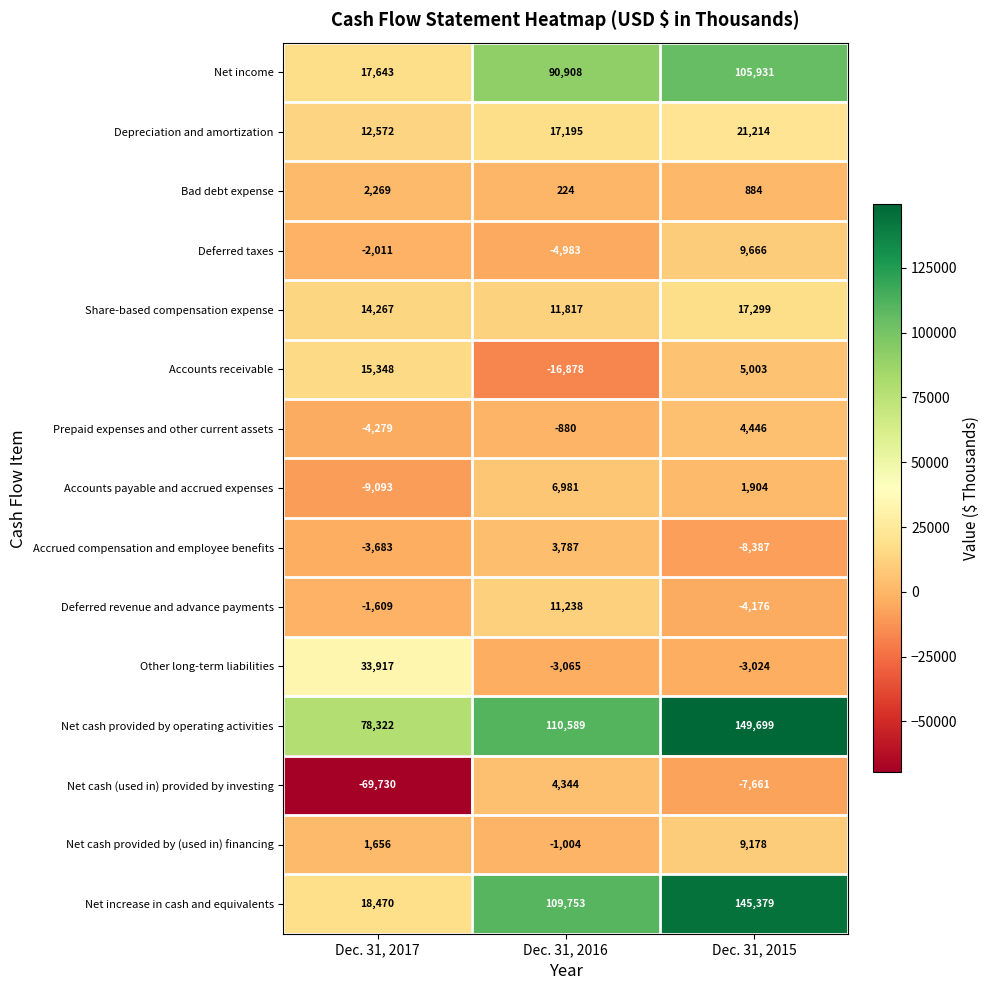

What is the smallest value displayed?

-69730